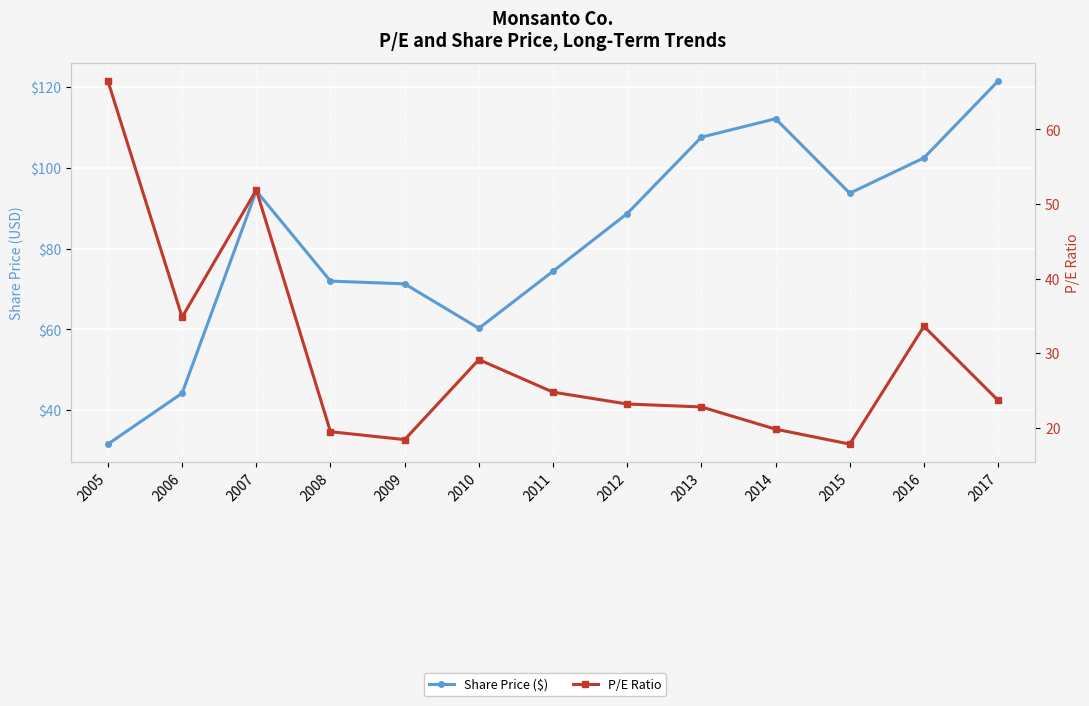

At which label is Share Price ($) closest to 76?

2011